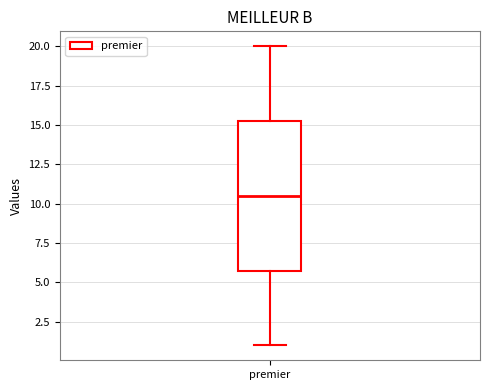

Read this box plot against the y-axis: the position of the median line, the range covered by the box, and the ends of both whiskers. The values are not printed on the chart, so give them approximately, as read against the axis.

median 10.5, box 6.0 to 15.5, whiskers 1.0 to 20.0